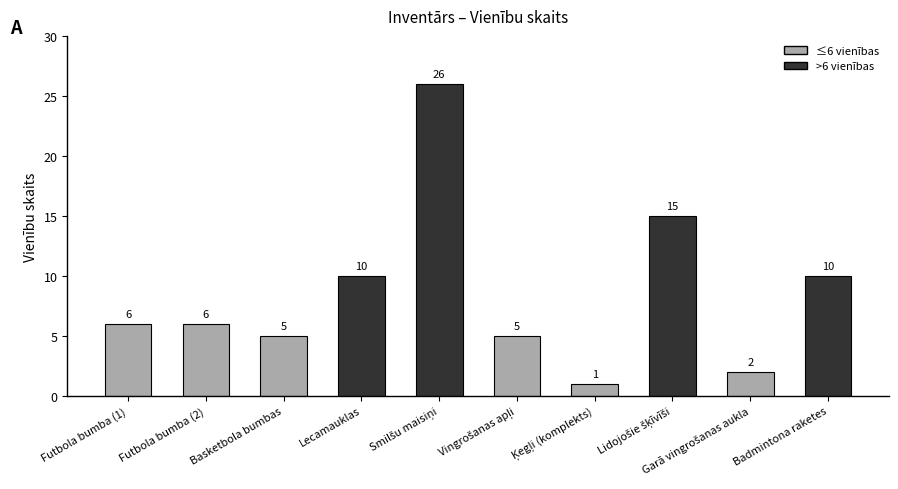

What is the change in value from Futbola bumba (2) to Lecamauklas?

+4